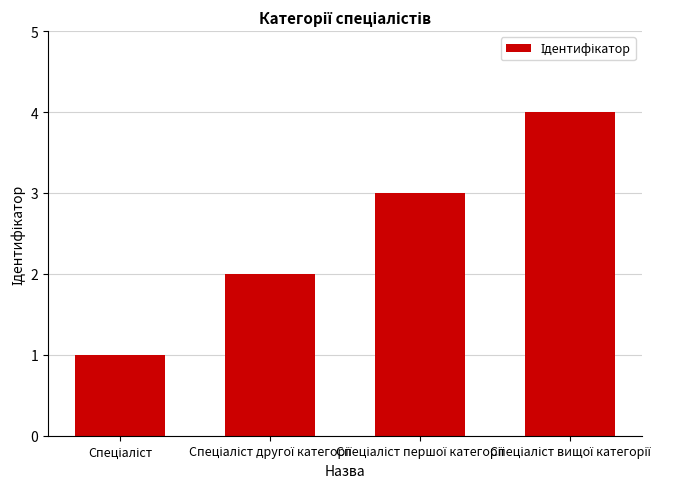

What is the difference between the maximum and minimum values?

3